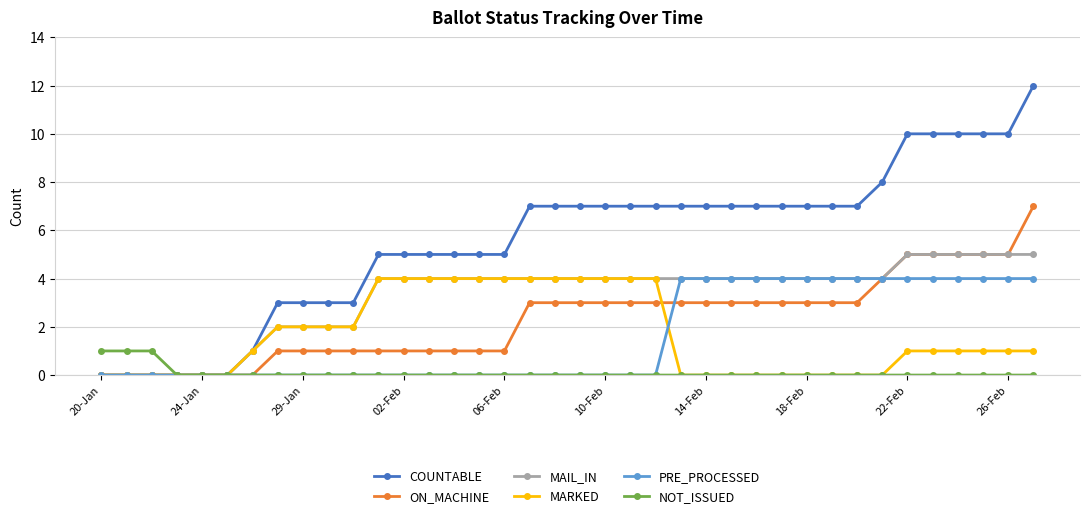

Which series has the largest total across all categories?

COUNTABLE